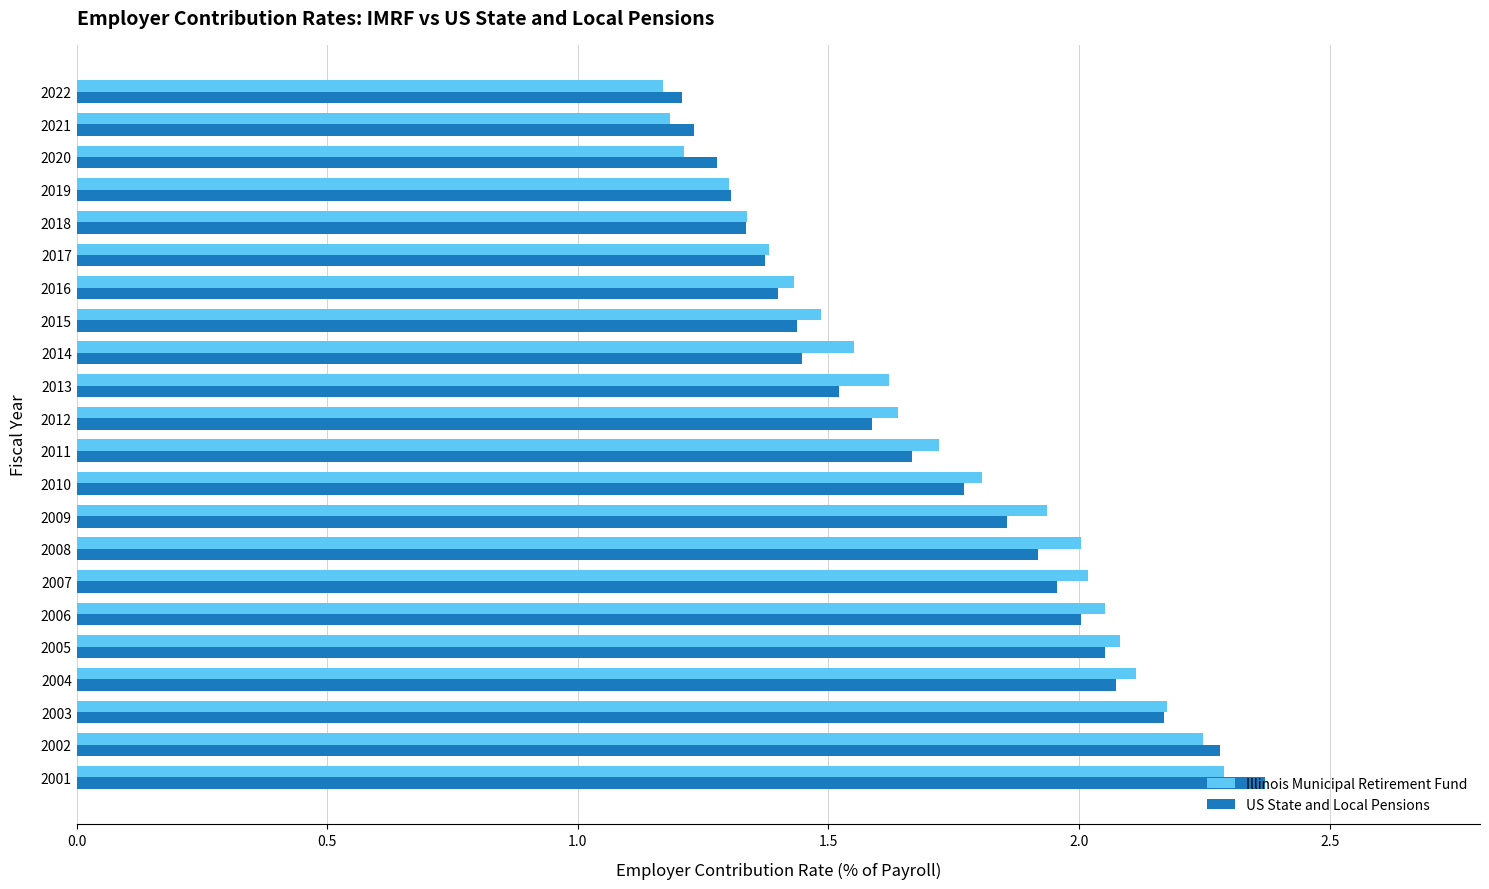

Which series changed the most between 2010 and 2018?

Illinois Municipal Retirement Fund